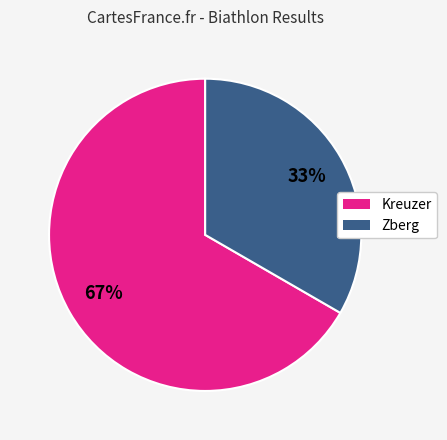

Does any single category account for the majority?

Yes